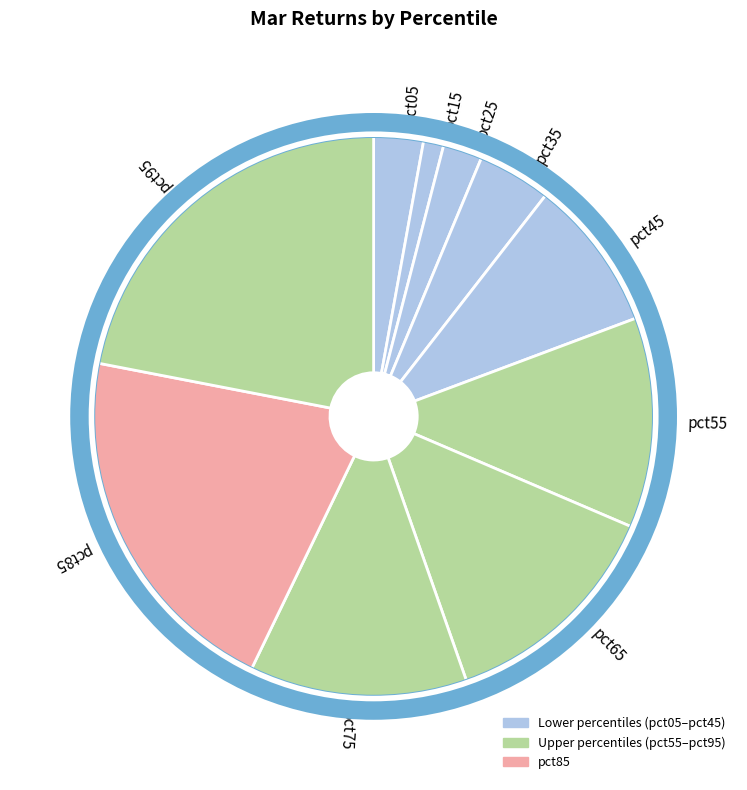

Is there any slice that represents more than half of the pie?

No